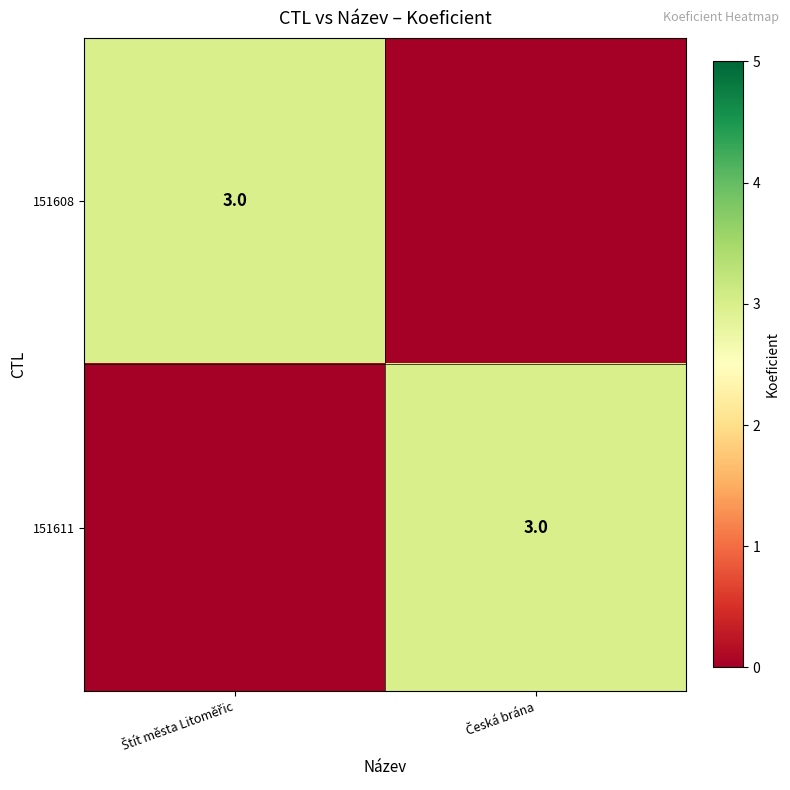

List the series in order of their peak value, lowest first.

151608, 151611